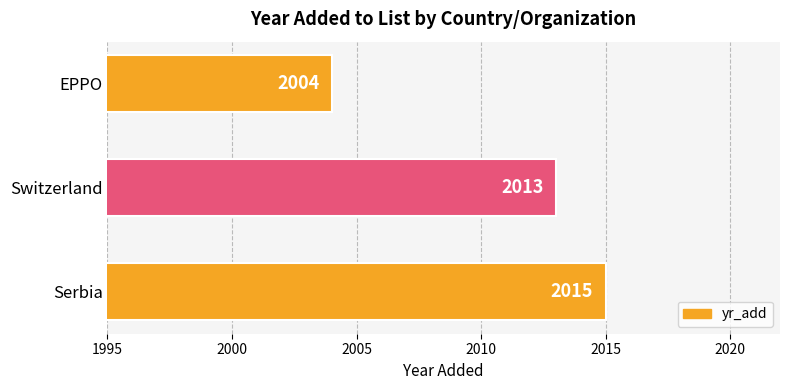

Count the values in the range 2004 to 2015.

3